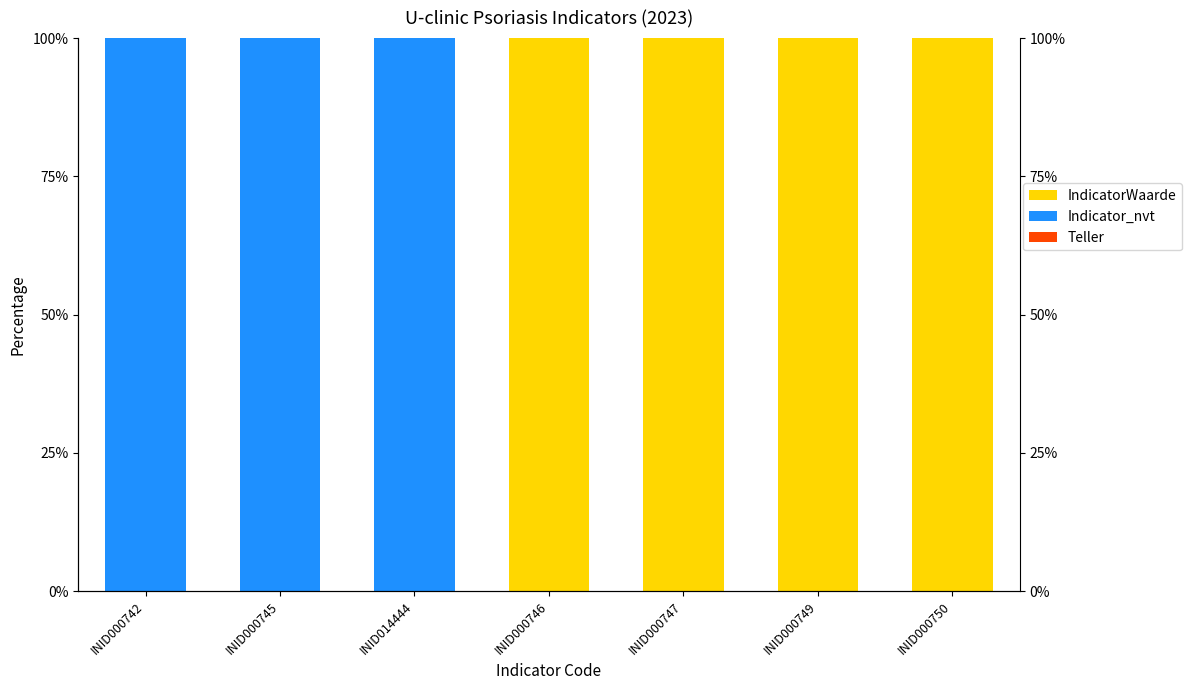

At INID000742, list the series in order from smallest to largest.

IndicatorWaarde, Teller, Indicator_nvt